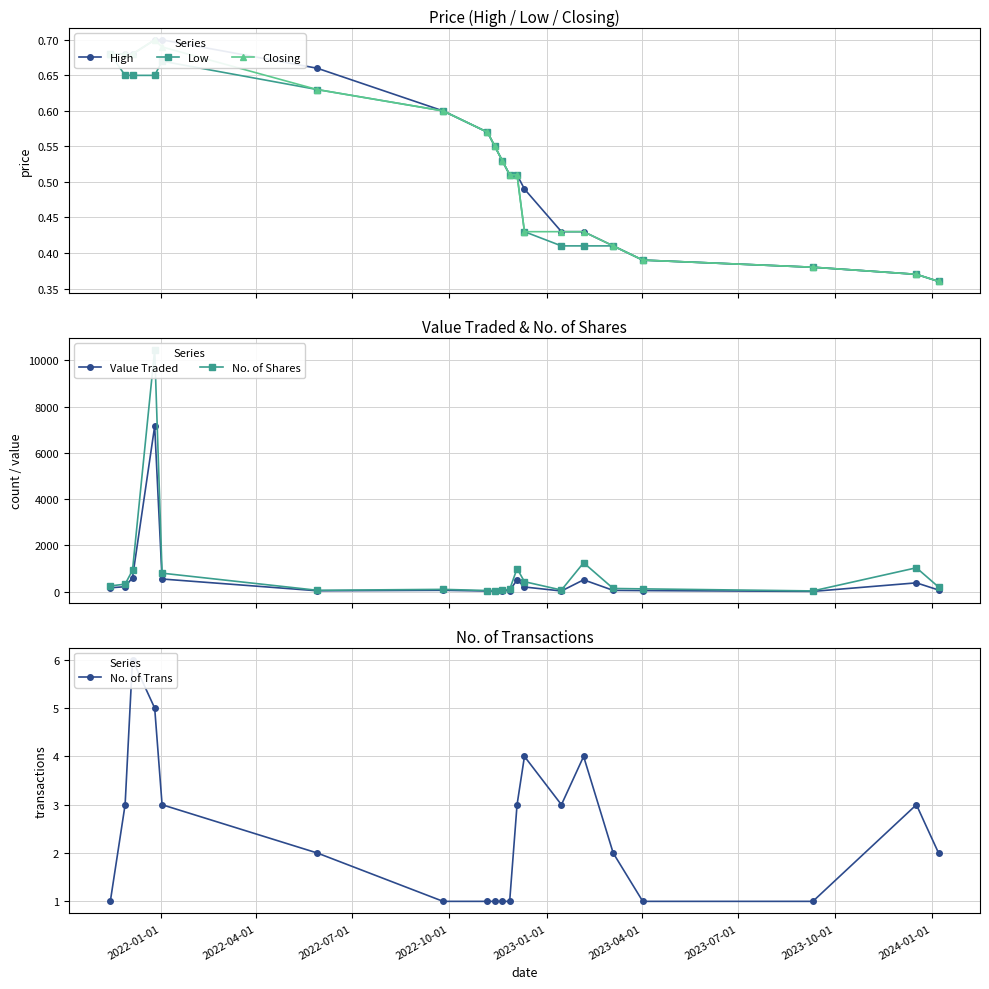

How many values in the No. of Shares series exceed 201?

9